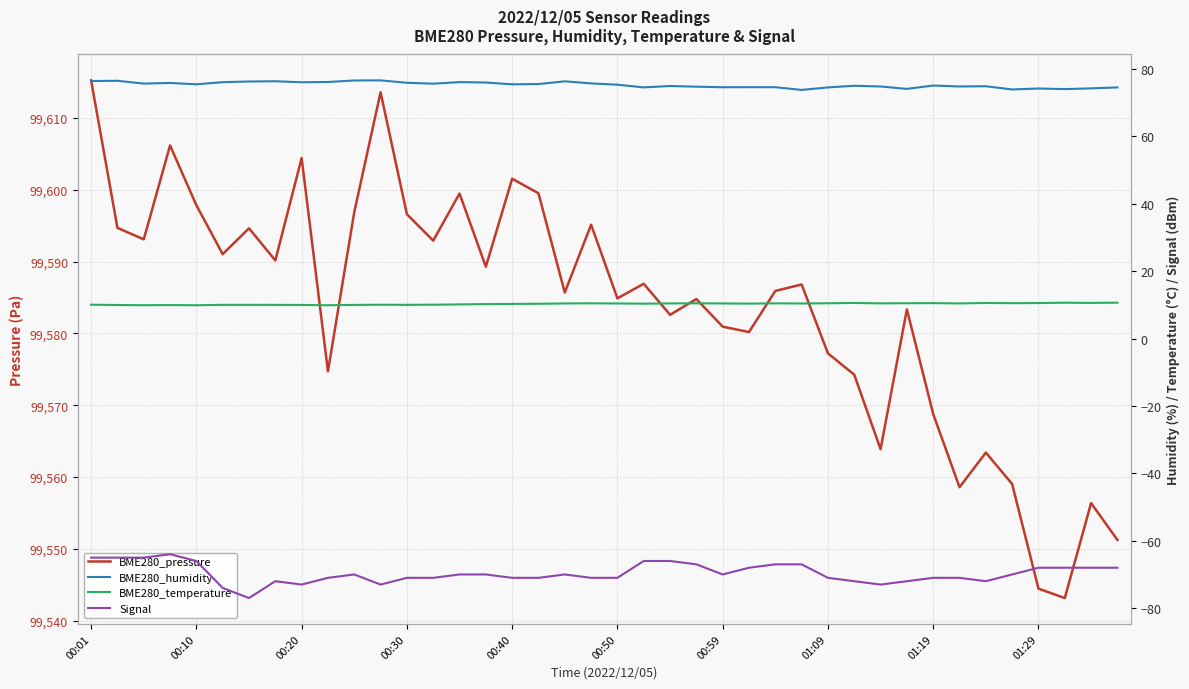

True or false: BME280_temperature and BME280_pressure cross at least once.

False